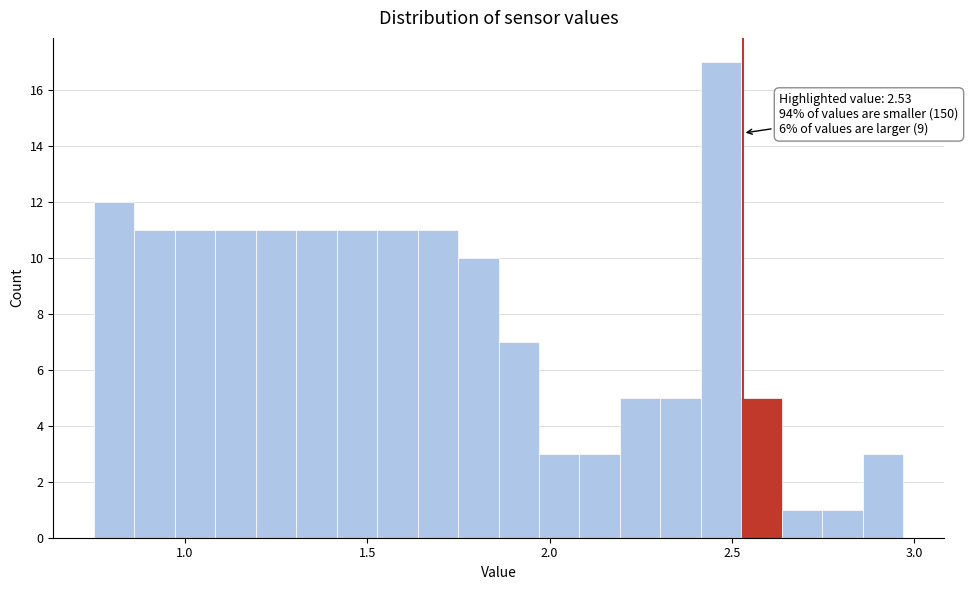

Around what value on the x-axis is the tallest bar? Give the approximate position of its centre, as read against the axis.

2.45